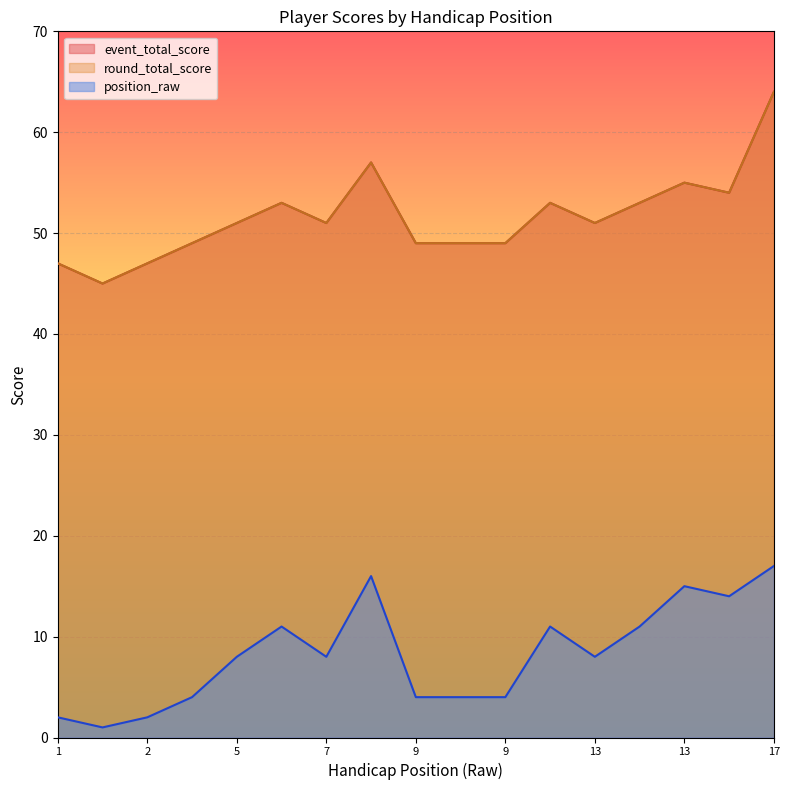

Between 9 and 5, which is larger?

5